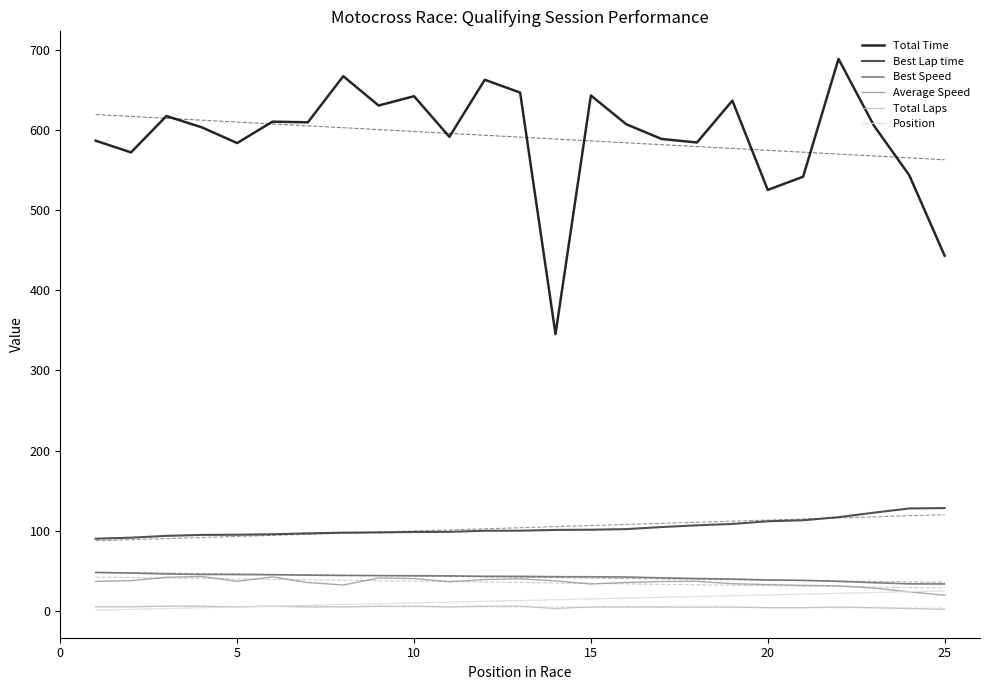

The value of Position at 25 is 25.0. True or false?

True